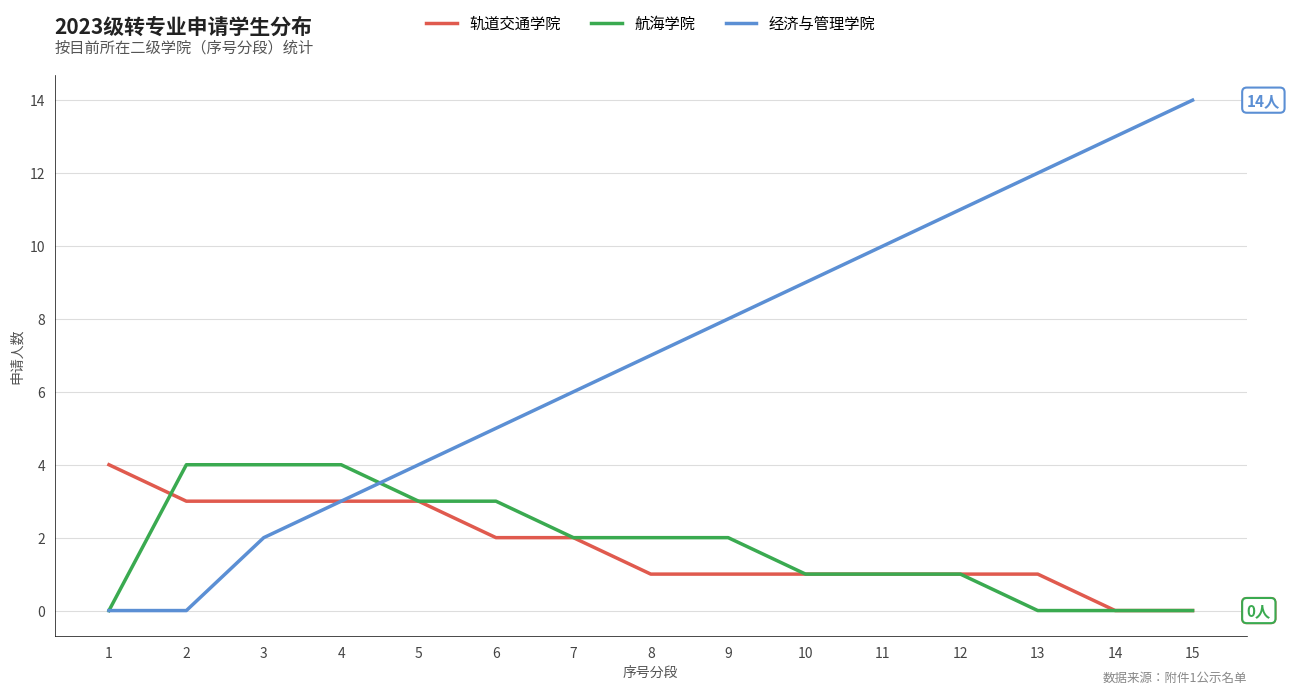

Which category has the highest value across all series?

15